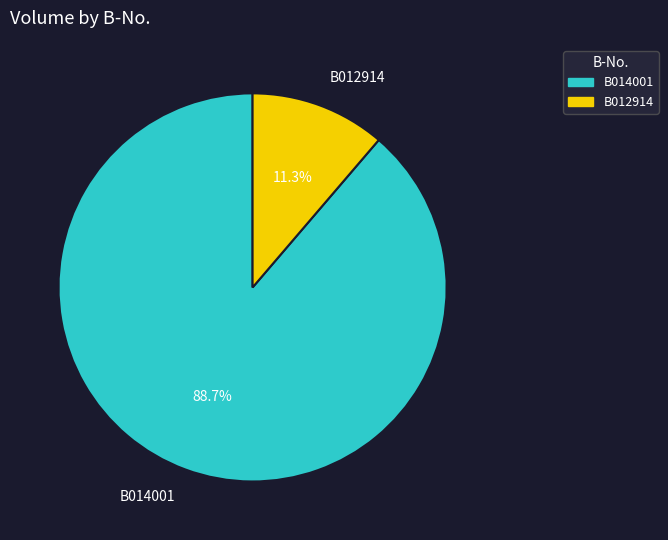

The B012914 slice represents 11% of the pie. True or false?

True